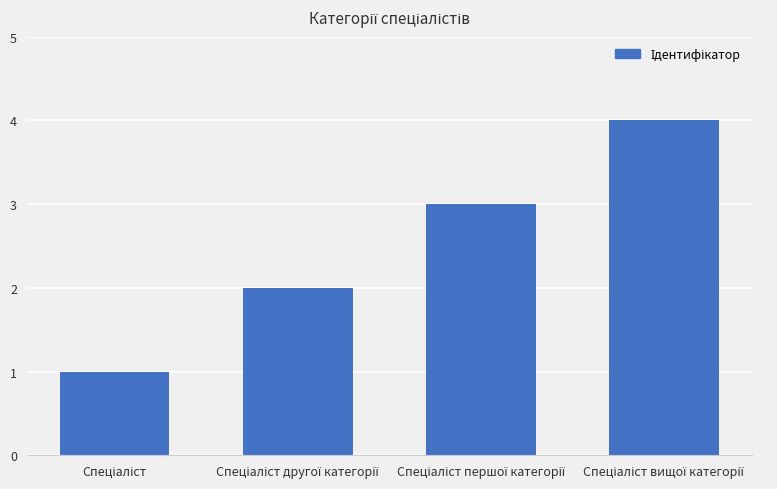

Count the number of data series in this chart.

1